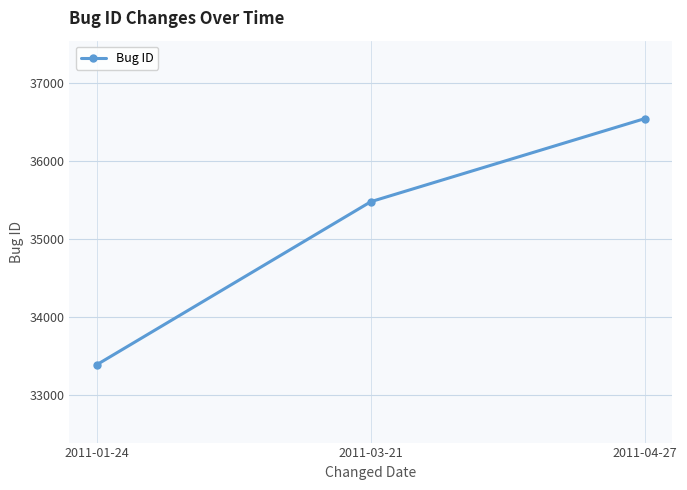

Is it true that the value at 2011-04-27 is 36544?

True